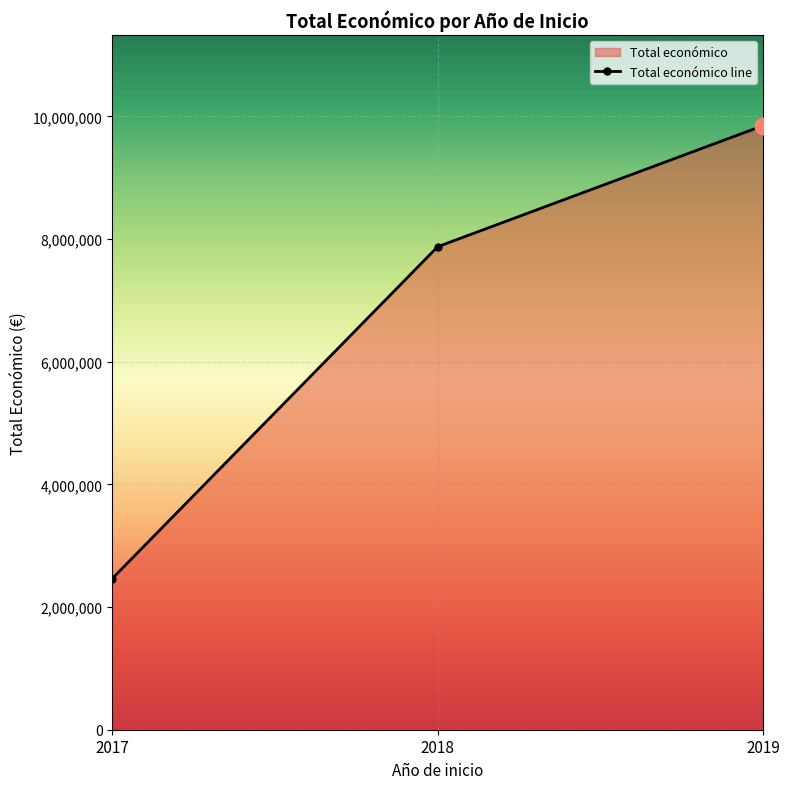

Which label corresponds to the largest value in the chart?

2019